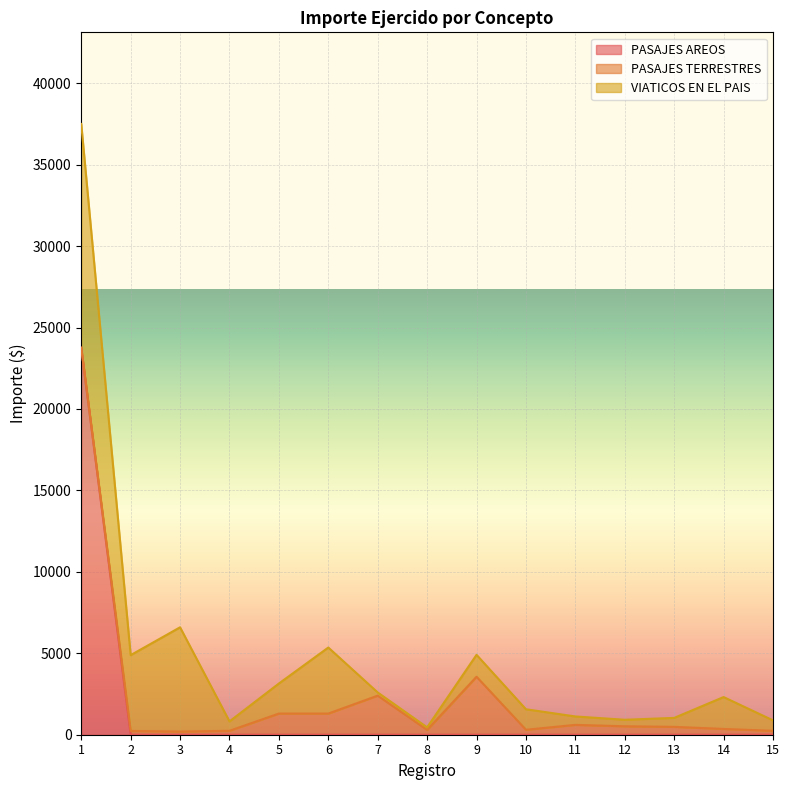

What are all the series names shown in the legend?

PASAJES AREOS, PASAJES TERRESTRES, VIATICOS EN EL PAIS